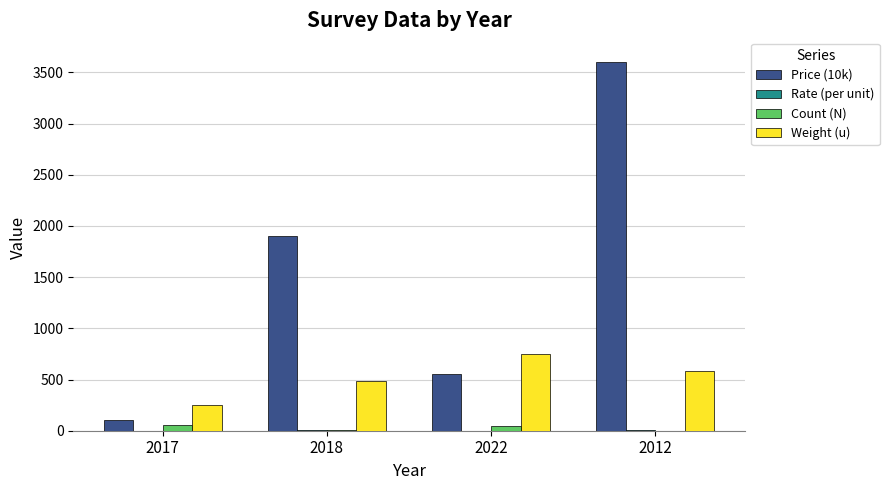

The Weight (u) series shows 750.0 at 2022. True or false?

True